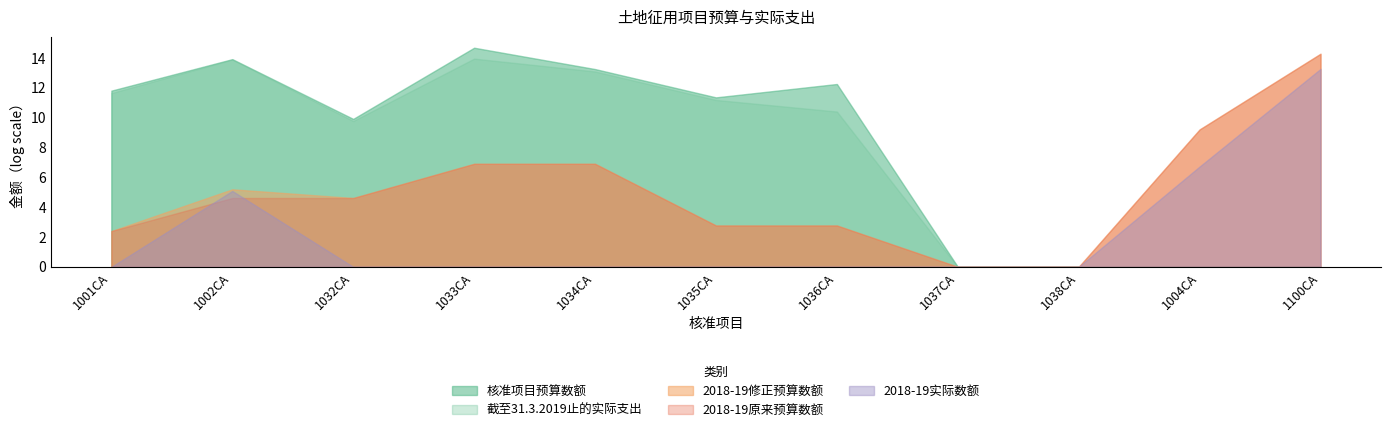

What position from the left is 1004CA?

10